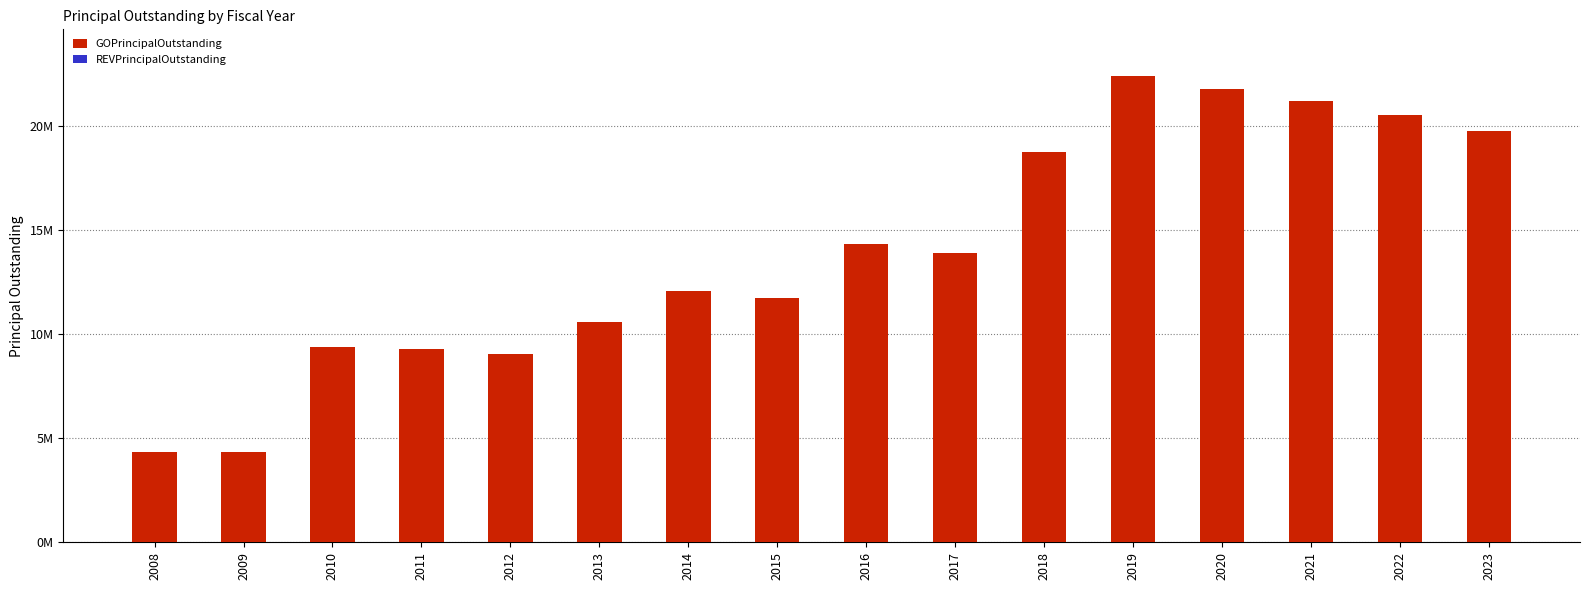

Reading left to right, list all the values displayed in this chart.

GOPrincipalOutstanding: 4350000	4350000	9370000	9275000	9065000	10605000	12050000	11715000	14320000	13875000	18730000	22400000	21785000	21215000	20510000	19780000
REVPrincipalOutstanding: 0	0	0	0	0	0	0	0	0	0	0	0	0	0	0	0